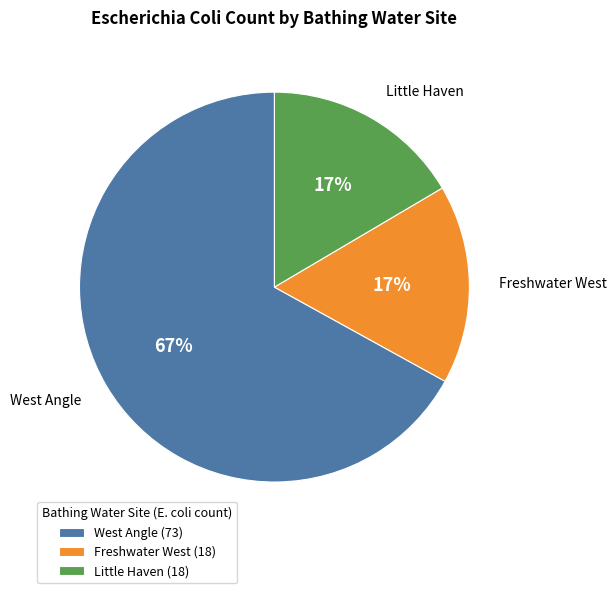

What is the ratio of the value at Freshwater West to the value at Little Haven?

1.0